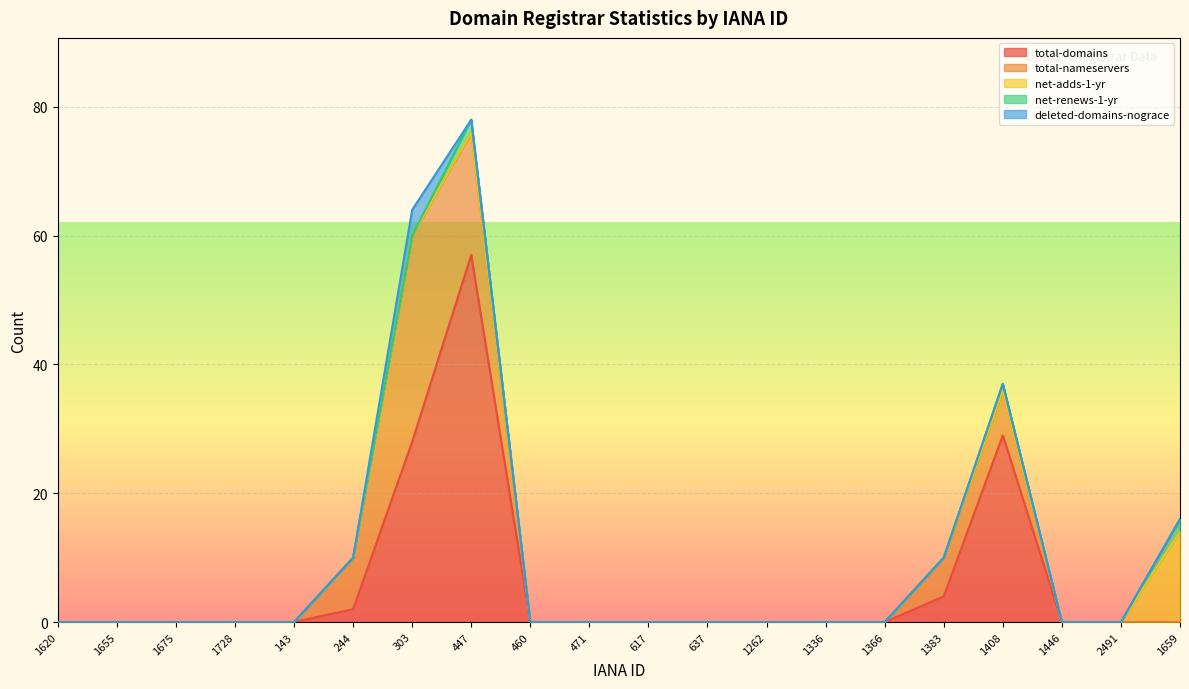

What is the maximum value shown in the chart?

57